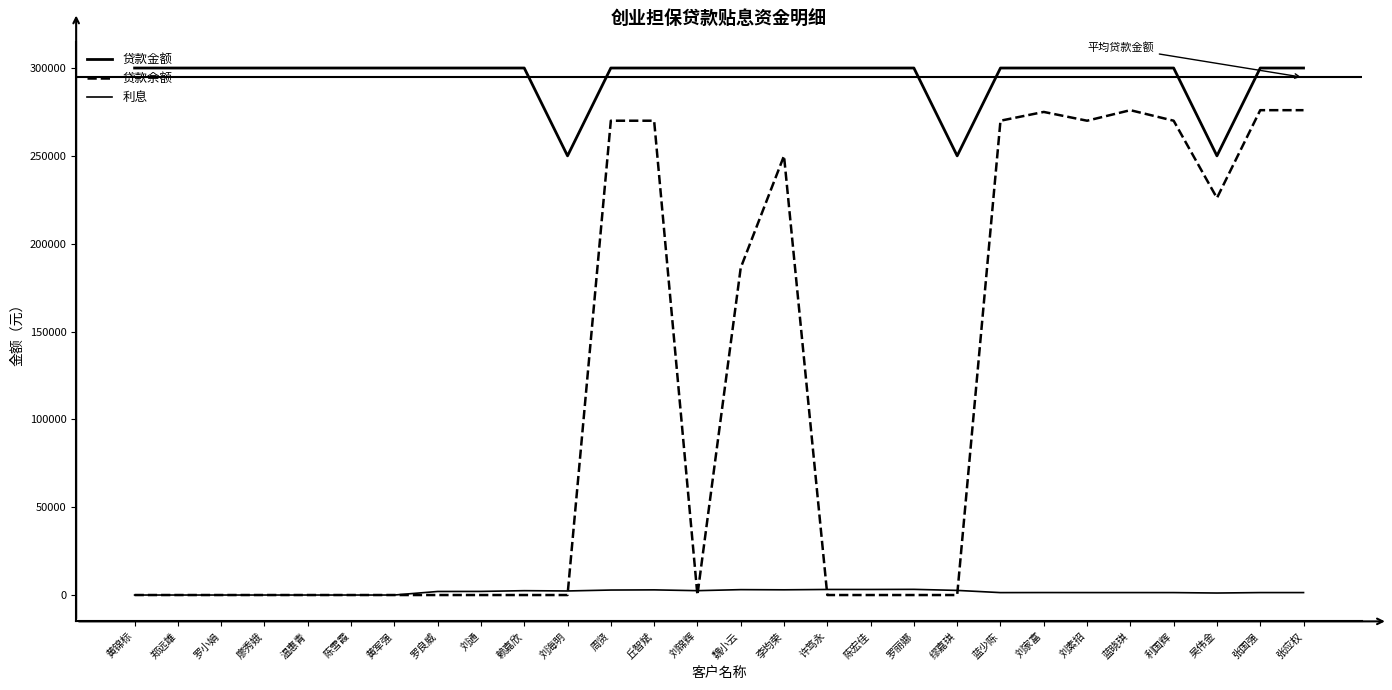

What is the sum of the 贷款金额 values at 丘智斌 and 刘通?

600000.0